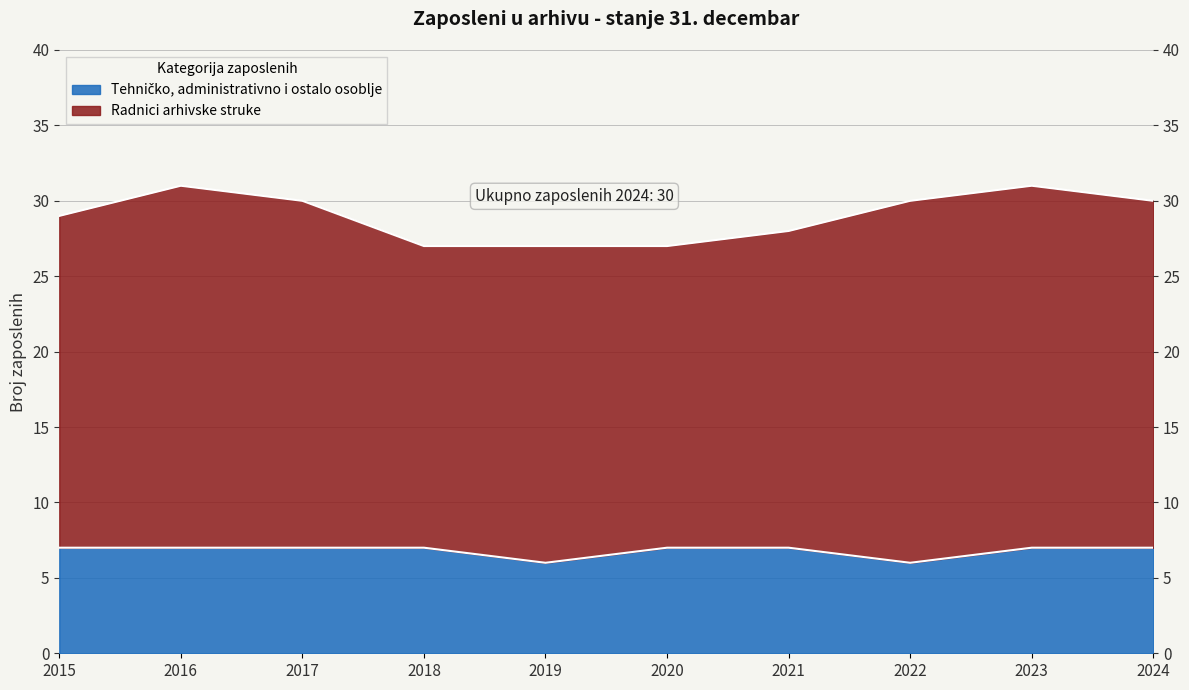

What is the greatest value displayed?

7